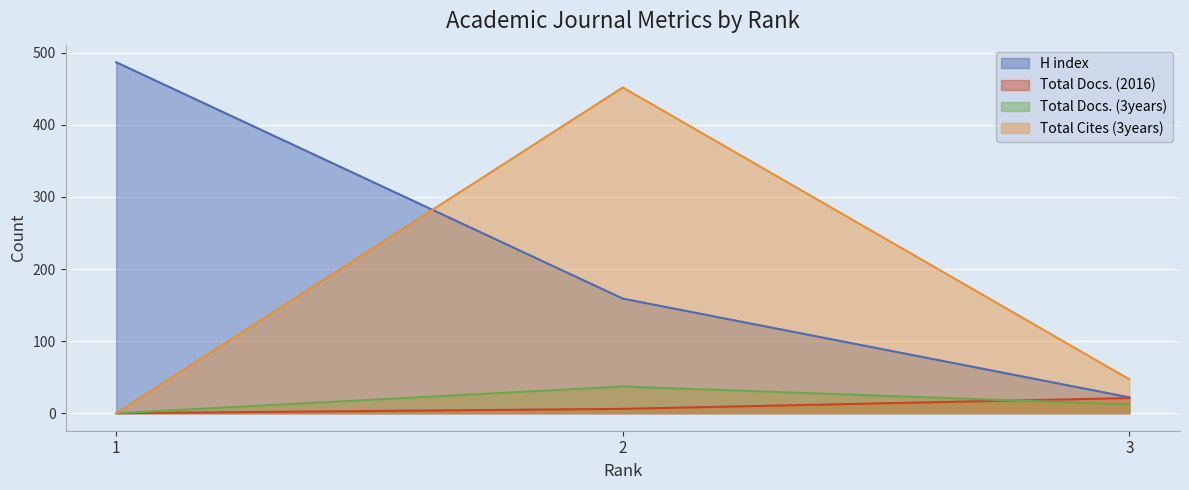

What is the spread (max minus min) of values at 2?

446